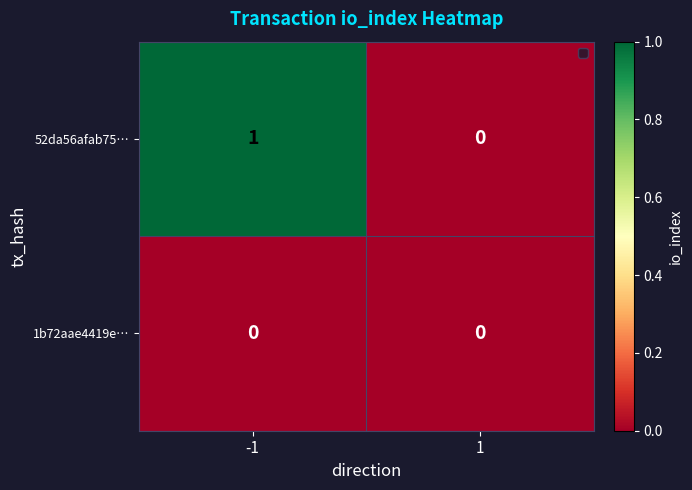

Which series has the largest total across all categories?

52da56afab75…